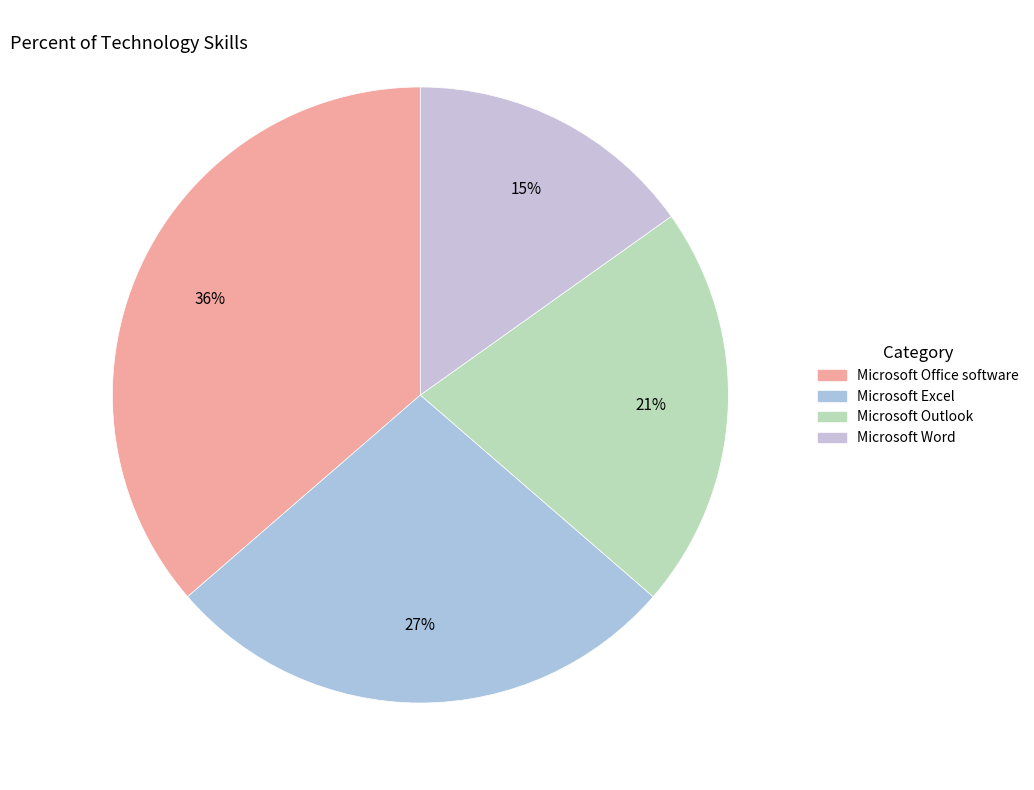

How many slices are in this pie chart?

4